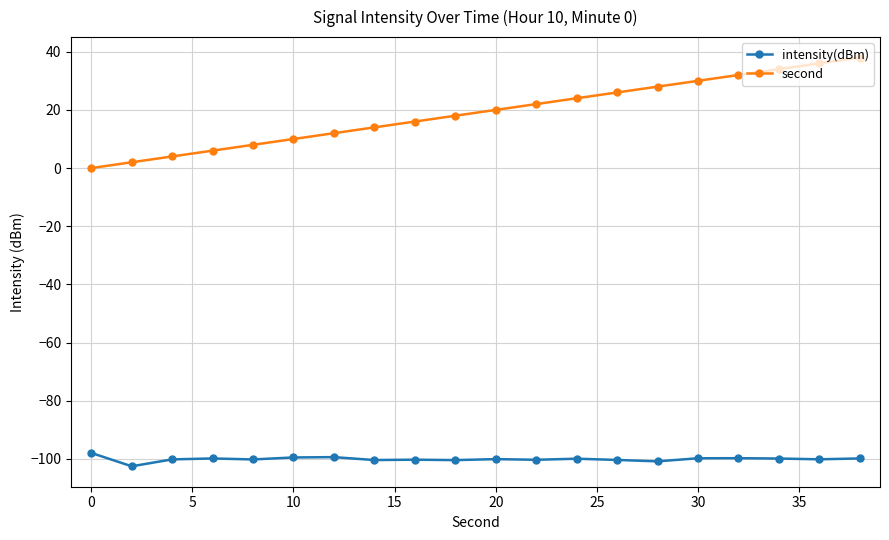

Which series has the largest range (max minus min)?

second